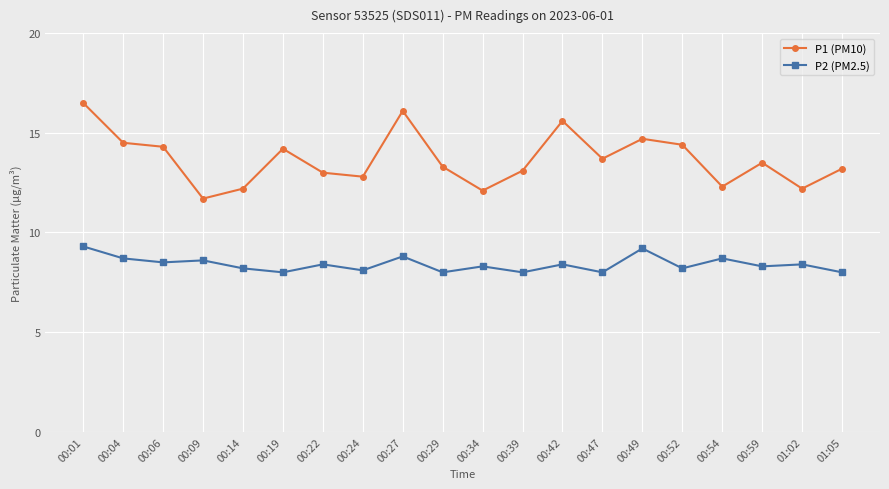

The value of P2 (PM2.5) at 00:49 is 9.2. True or false?

True